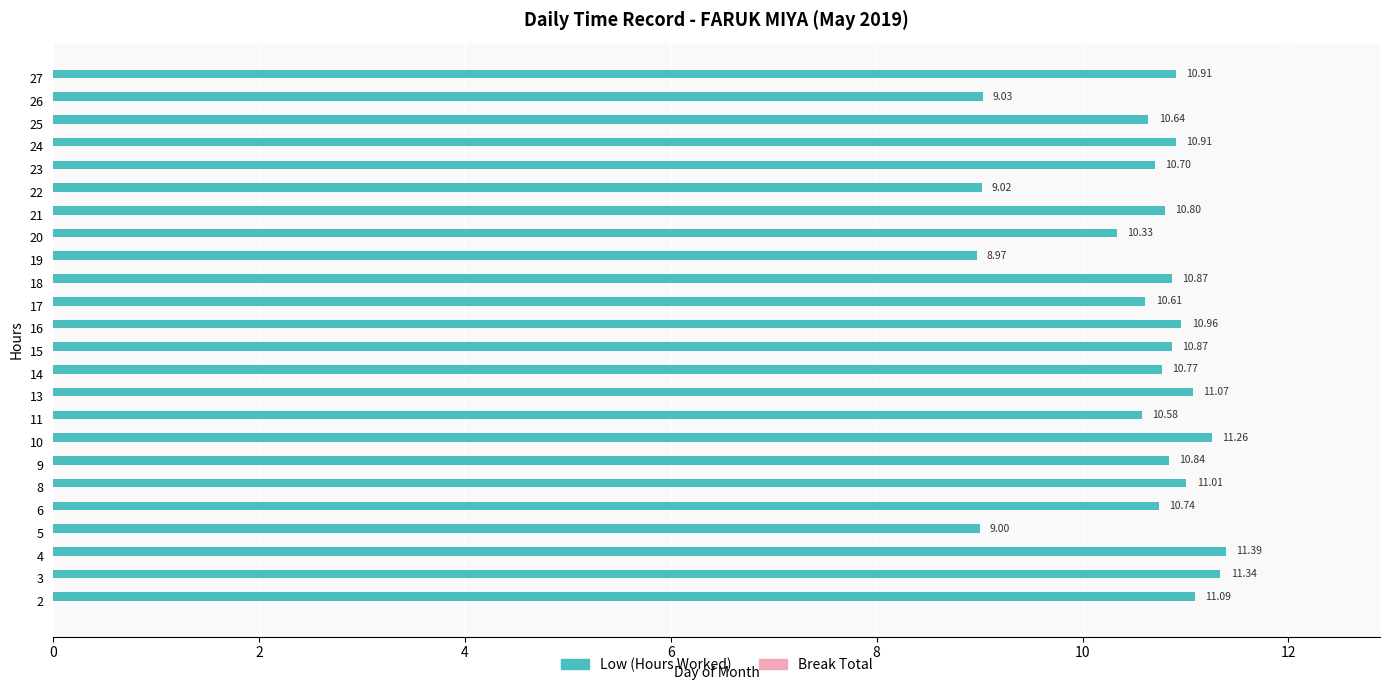

What is the difference between the values at 20 and 2?

0.8